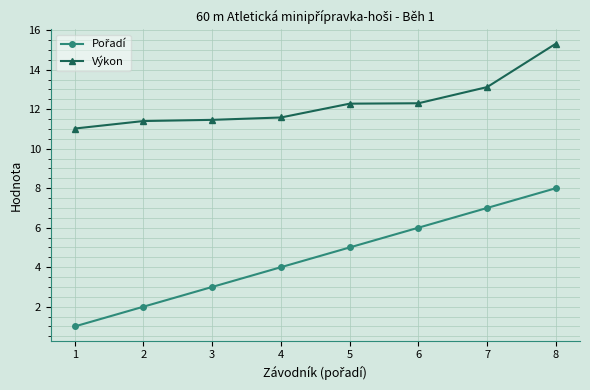

What is the difference between the highest and lowest values at 2?

9.4